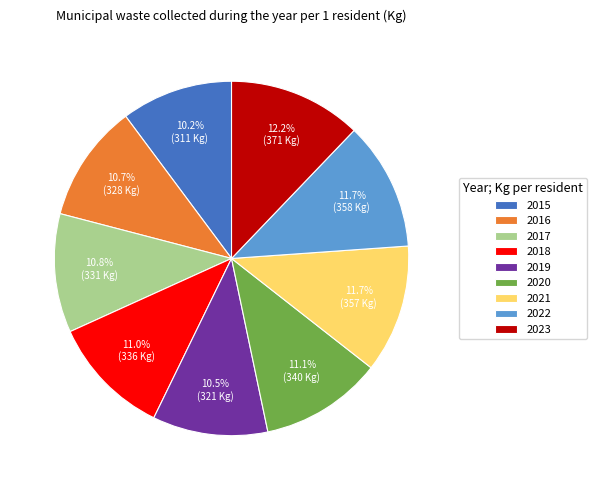

Does 2015 represent more than half of the total?

No